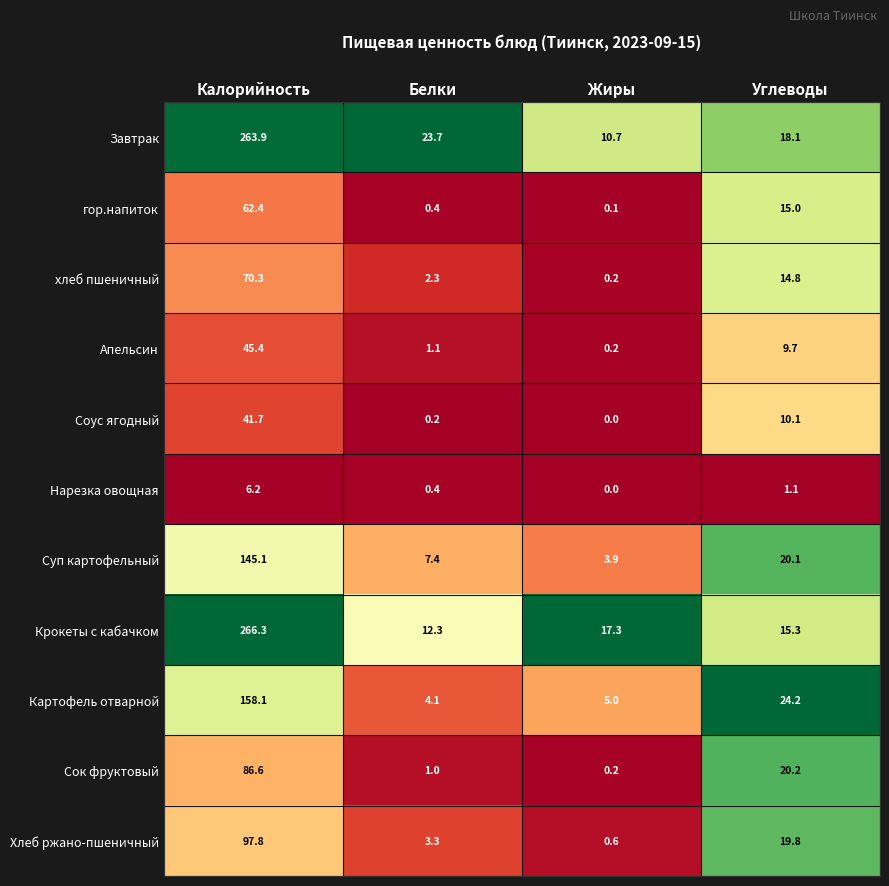

Rank the series by their maximum value, from highest to lowest.

Крокеты с кабачком, Завтрак, Картофель отварной, Суп картофельный, Хлеб ржано-пшеничный, Сок фруктовый, хлеб пшеничный, гор.напиток, Апельсин, Соус ягодный, Нарезка овощная